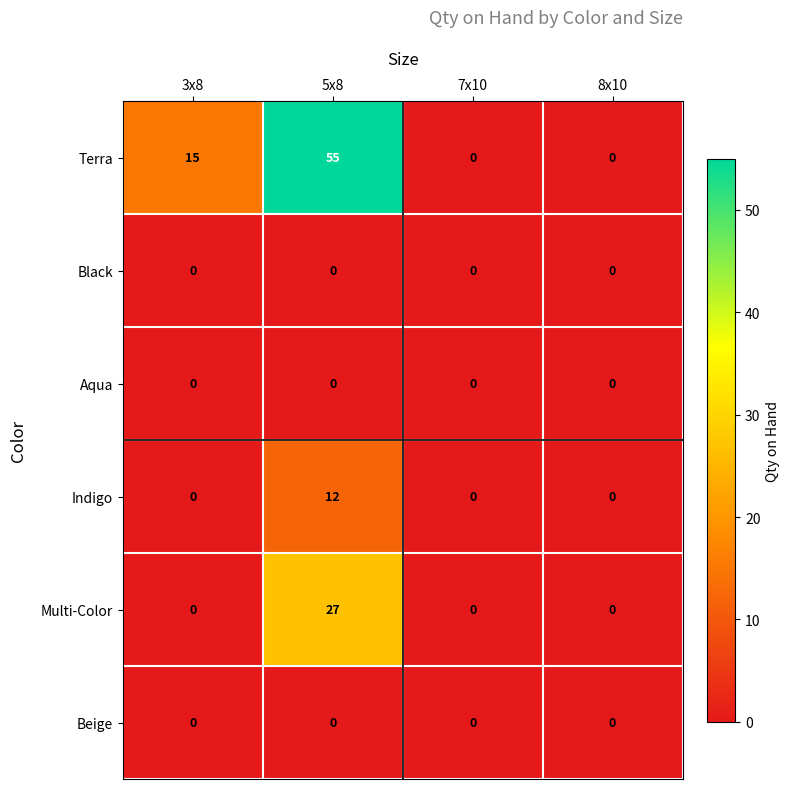

The value of Beige at 5x8 is 0. True or false?

True